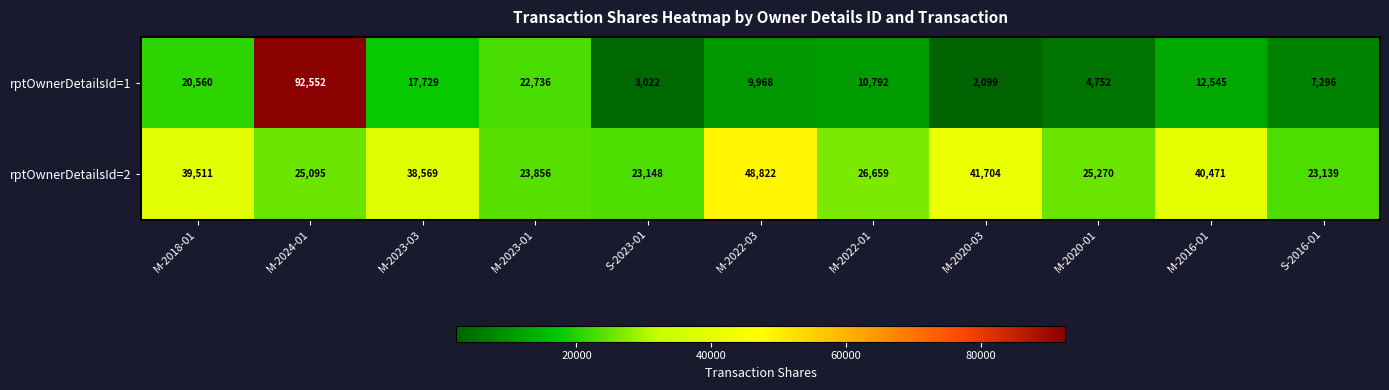

What is the difference between the maximum and minimum values in the rptOwnerDetailsId=1 series?

90453